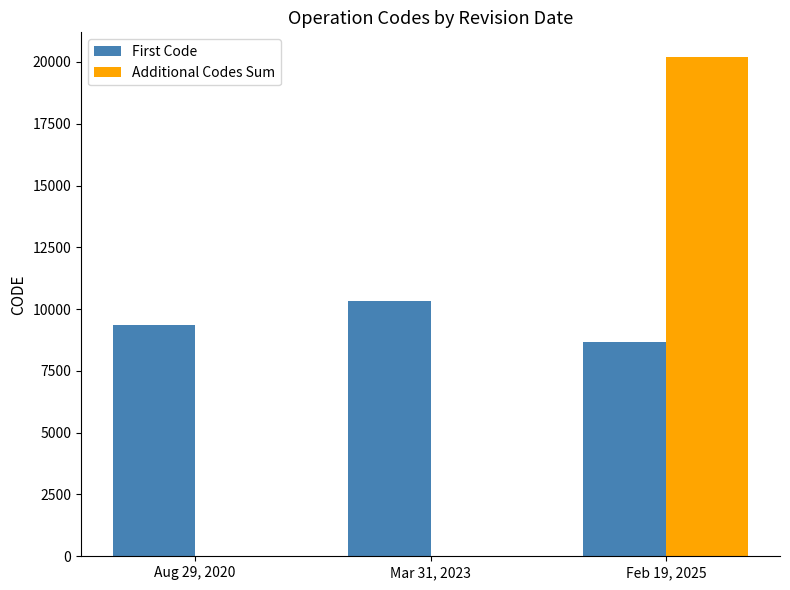

Is it true that Additional Codes Sum equals -9740 at Mar 31, 2023?

False